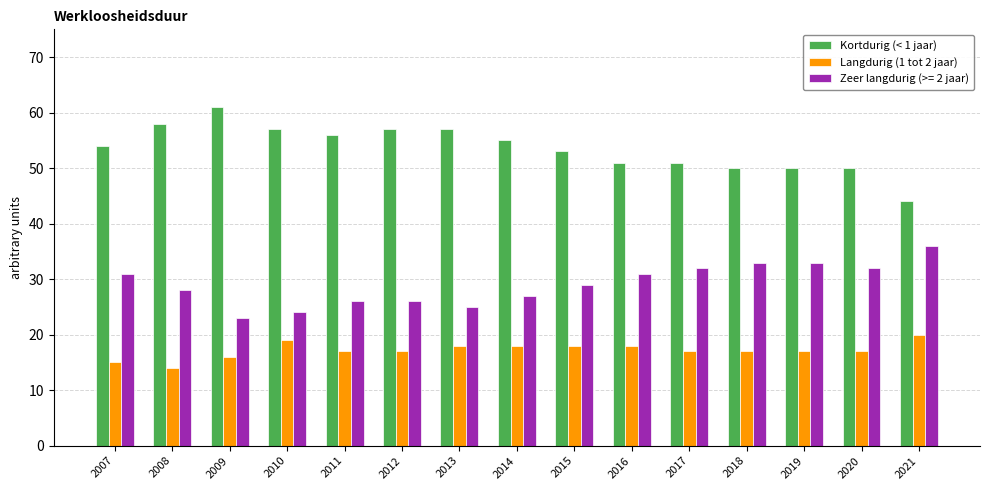

What is the approximate value of Kortdurig (< 1 jaar) at 2013, to the nearest 10?

60